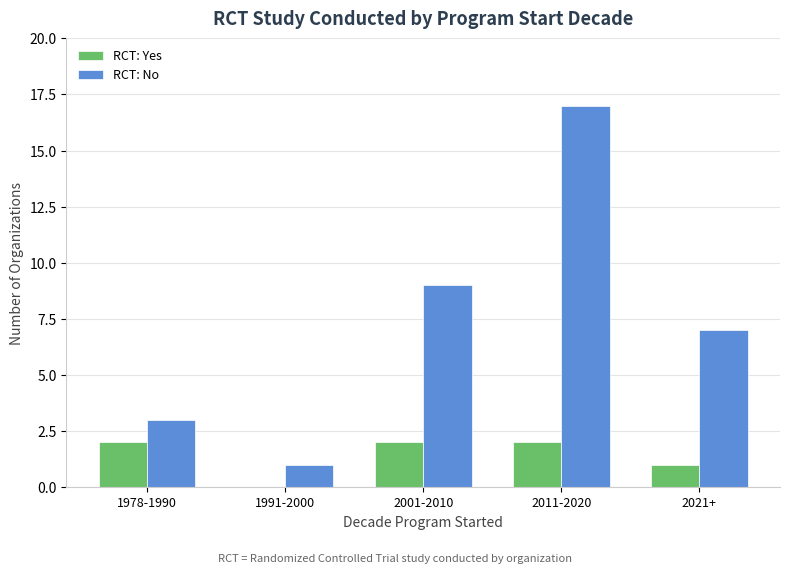

The value of RCT: No at 2011-2020 is 17. True or false?

True